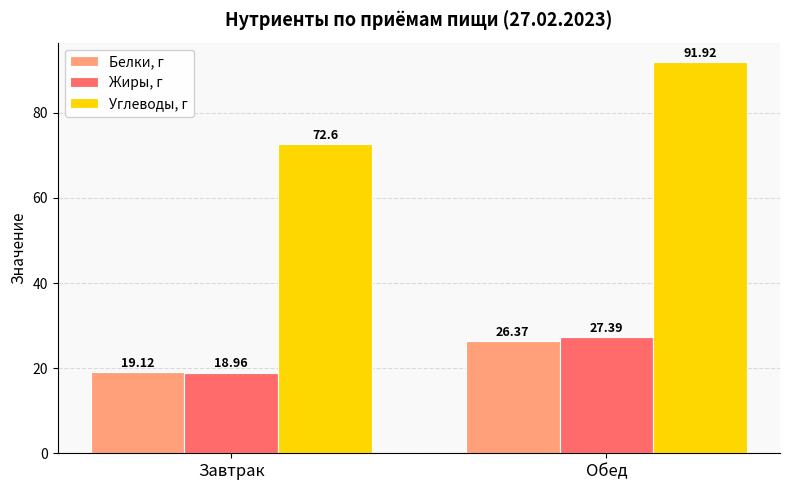

What is the total value across all series at Обед?

145.7